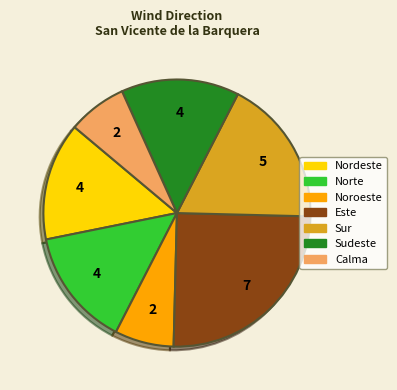

Is there any slice that represents more than half of the pie?

No